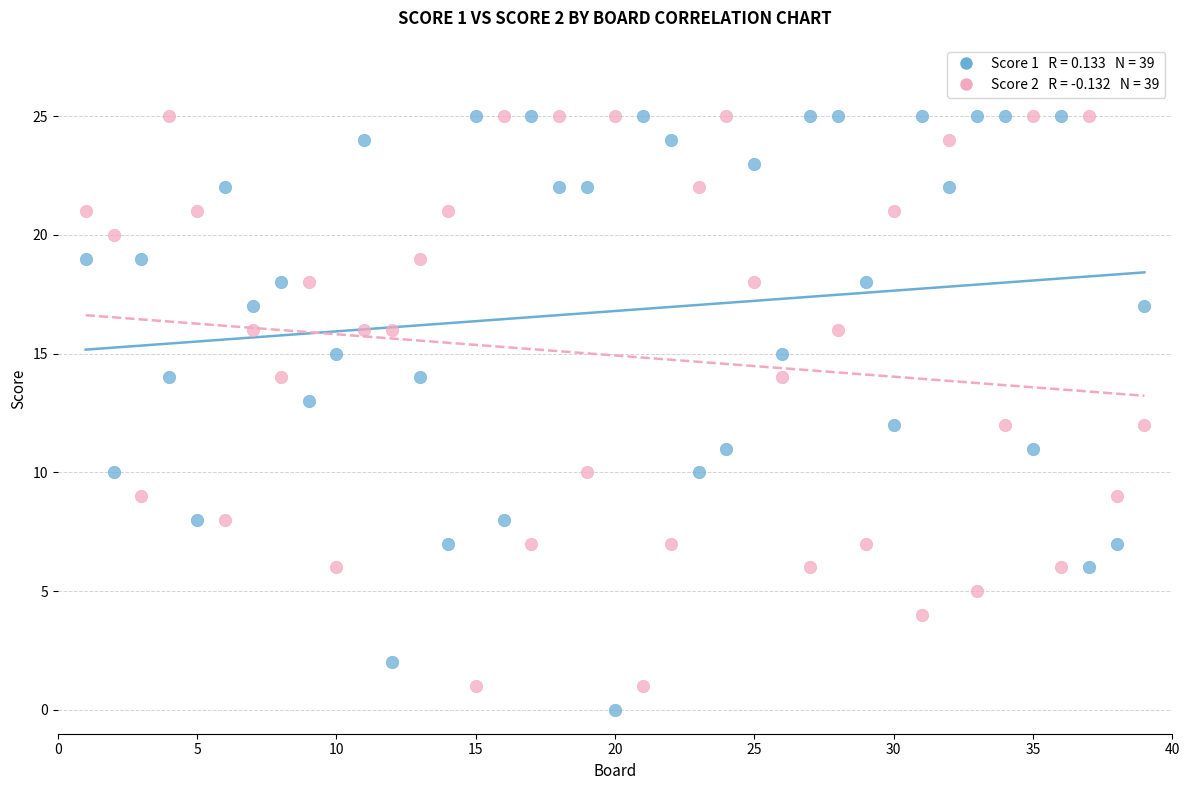

Across all data points, what is the range of X values (max minus min)?

38